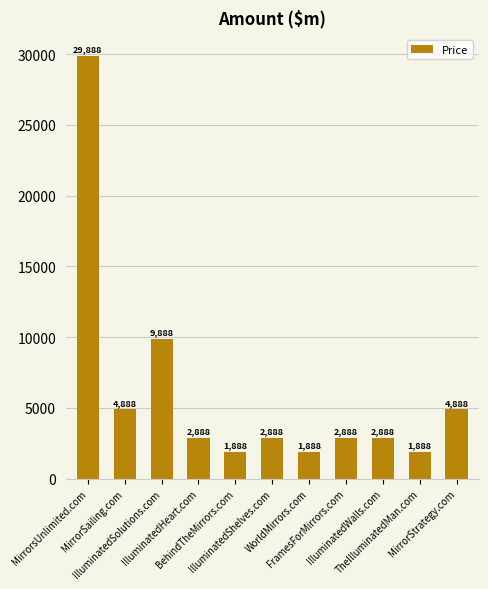

How many bars are there in total?

11